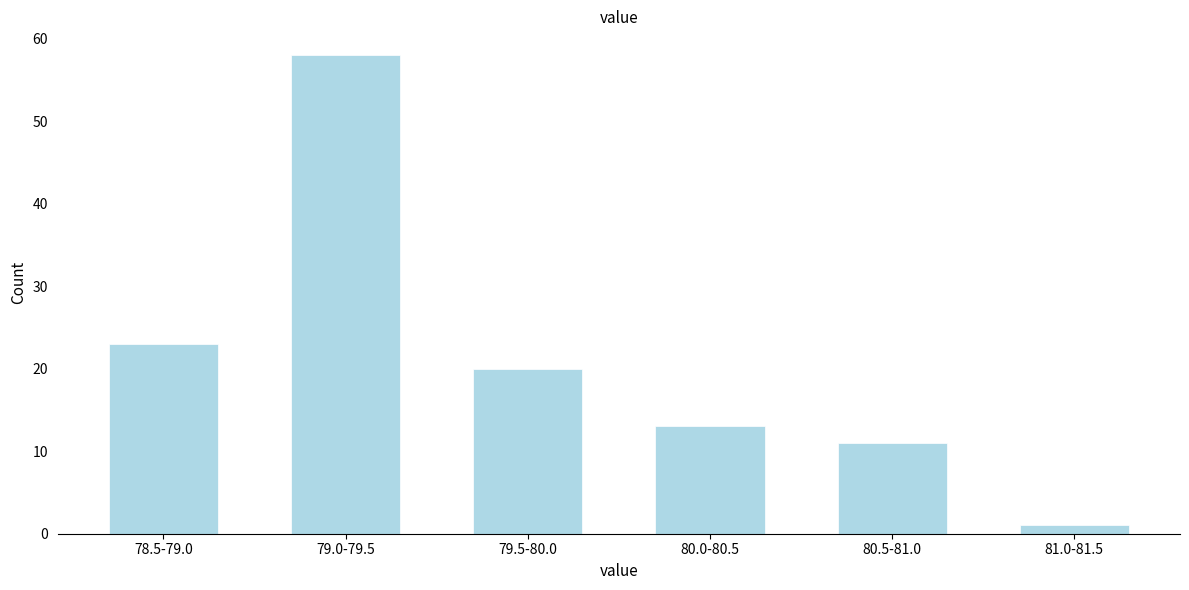

Reading right to left, what are all the values shown in this chart?

81.0-81.5=1	80.5-81.0=11	80.0-80.5=13	79.5-80.0=20	79.0-79.5=58	78.5-79.0=23